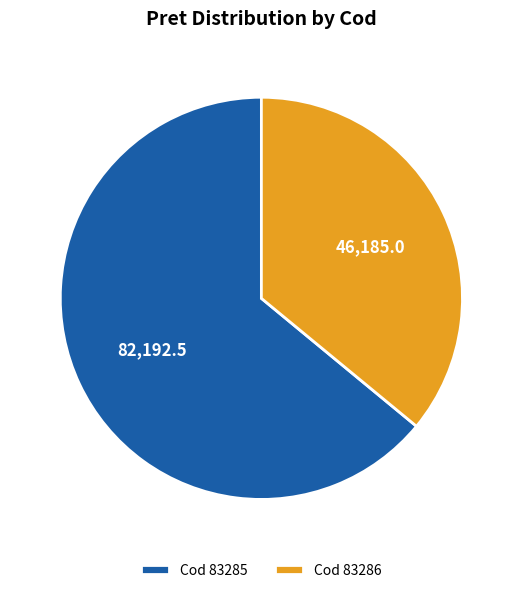

Which category has the biggest portion of the pie?

Cod 83285